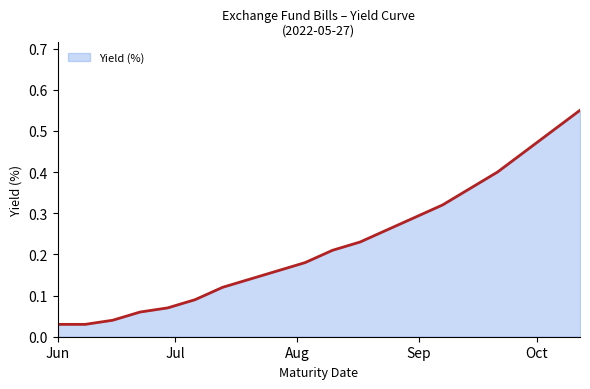

Which category has the highest value across all series?

2022-10-12